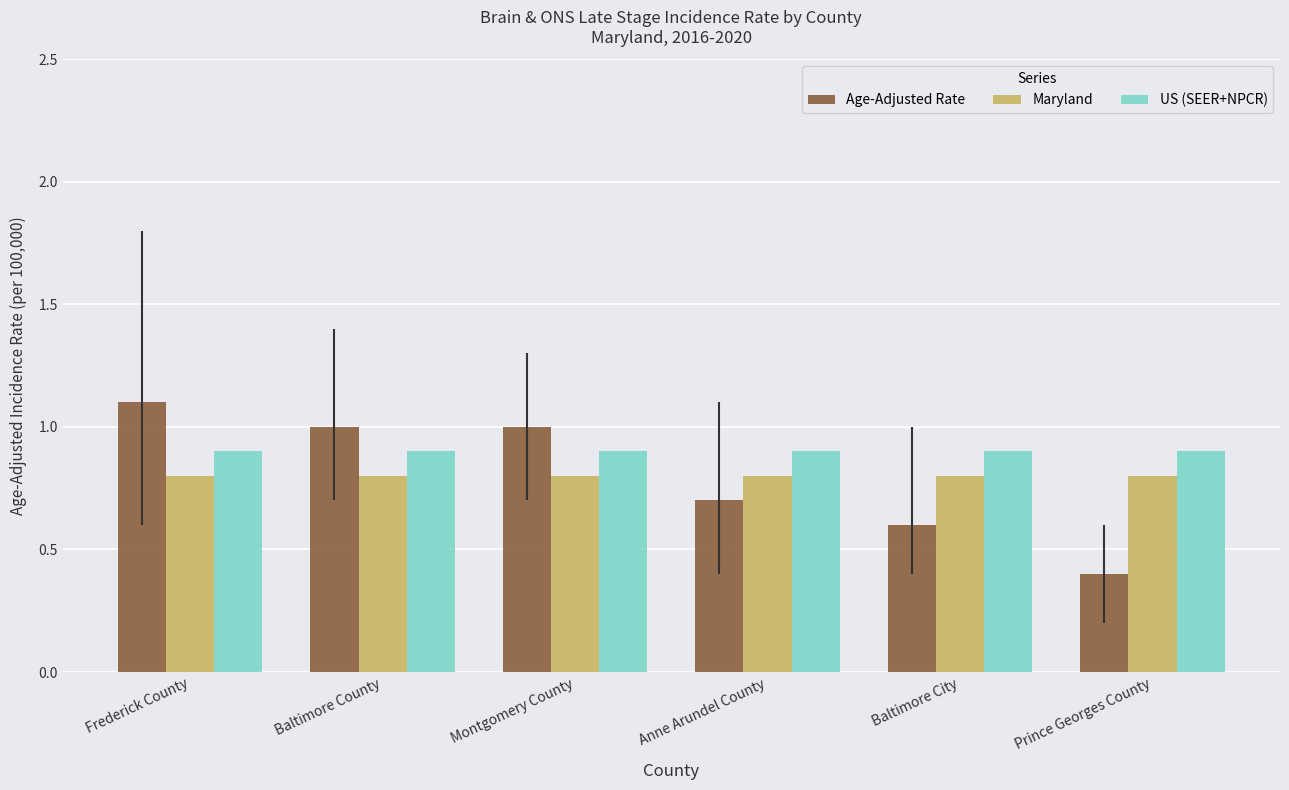

Reading right to left, transcribe all the data shown in this chart.

Age-Adjusted Rate: 0.4	0.6	0.7	1.0	1.0	1.1
Maryland: 0.8	0.8	0.8	0.8	0.8	0.8
US (SEER+NPCR): 0.9	0.9	0.9	0.9	0.9	0.9